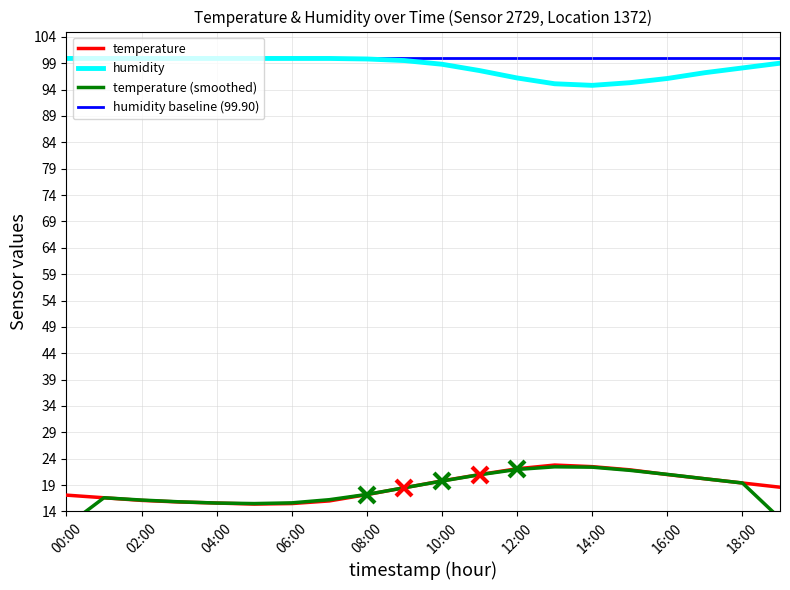

What is the sum of the humidity values at 08:00 and 17:00?

197.0